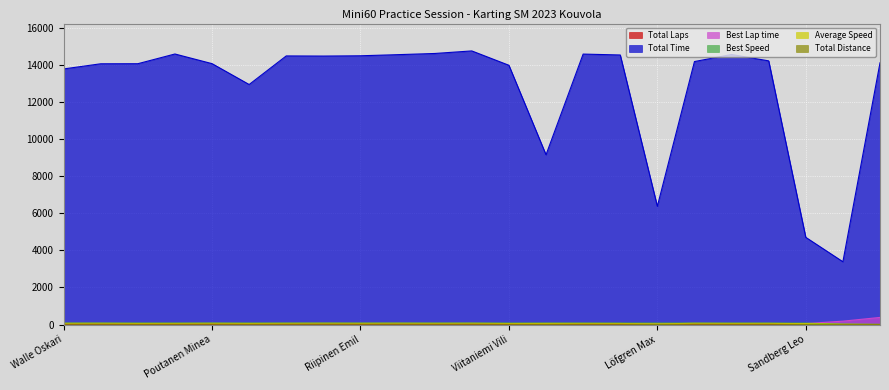

At which category is the sum across all series the highest?

Parri Aleksi